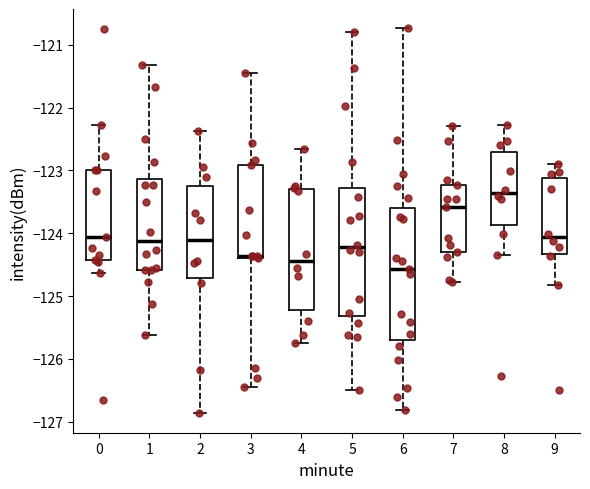

Reading left to right, read every box against the y-axis: the position of its median line, the range the box covers, and the ends of its whiskers. The values are not printed on the chart, so give them approximately, as read against the axis.

0: median -124.1, box -124.4 to -123.0, whiskers -124.6 to -122.3
1: median -124.1, box -124.6 to -123.1, whiskers -125.6 to -121.3
2: median -124.1, box -124.7 to -123.3, whiskers -126.9 to -122.4
3: median -124.4 (just above the box's lower edge), box -124.4 to -122.9, whiskers -126.5 to -121.5
4: median -124.4, box -125.2 to -123.3, whiskers -125.7 to -122.7
5: median -124.2, box -125.3 to -123.3, whiskers -126.5 to -120.8
6: median -124.6, box -125.7 to -123.6, whiskers -126.8 to -120.7
7: median -123.6, box -124.3 to -123.2, whiskers -124.8 to -122.3
8: median -123.4, box -123.9 to -122.7, whiskers -124.3 to -122.3
9: median -124.1, box -124.3 to -123.1, whiskers -124.8 to -122.9